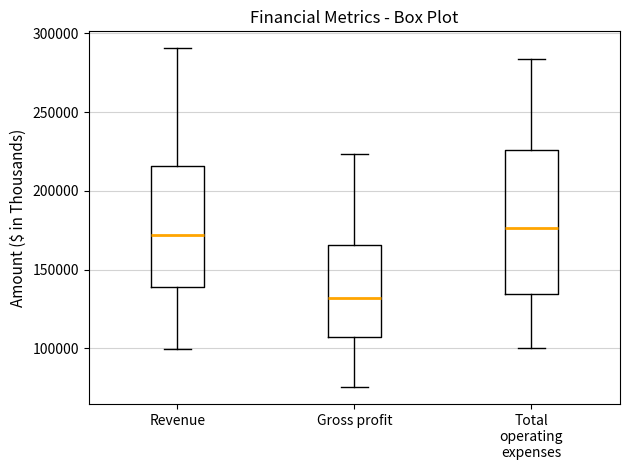

Reading left to right, transcribe this box plot: for each box, give where its median line is, the range the box spans, and where its two whiskers end, as read against the y-axis. The values are not printed on the chart, so give them approximately, as read against the axis.

Revenue: median 170000, box 140000 to 215000, whiskers 100000 to 290000
Gross profit: median 130000, box 105000 to 165000, whiskers 75000 to 225000
Total operating expenses: median 175000, box 135000 to 225000, whiskers 100000 to 285000